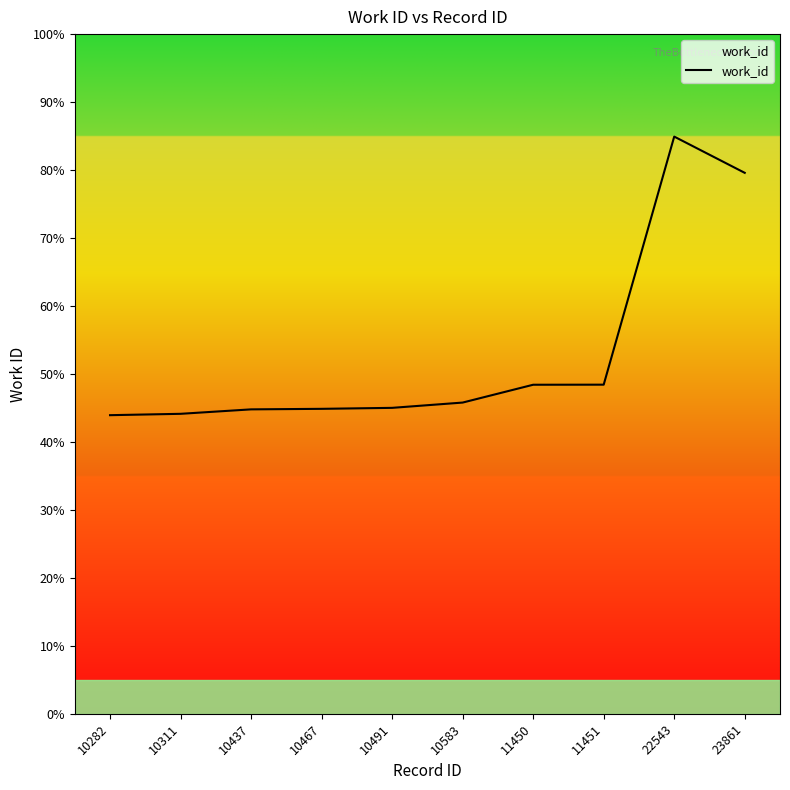

Reading left to right, list all the values displayed in this chart.

3954	3972	4031	4038	4051	4121	4357	4358	7643	7163